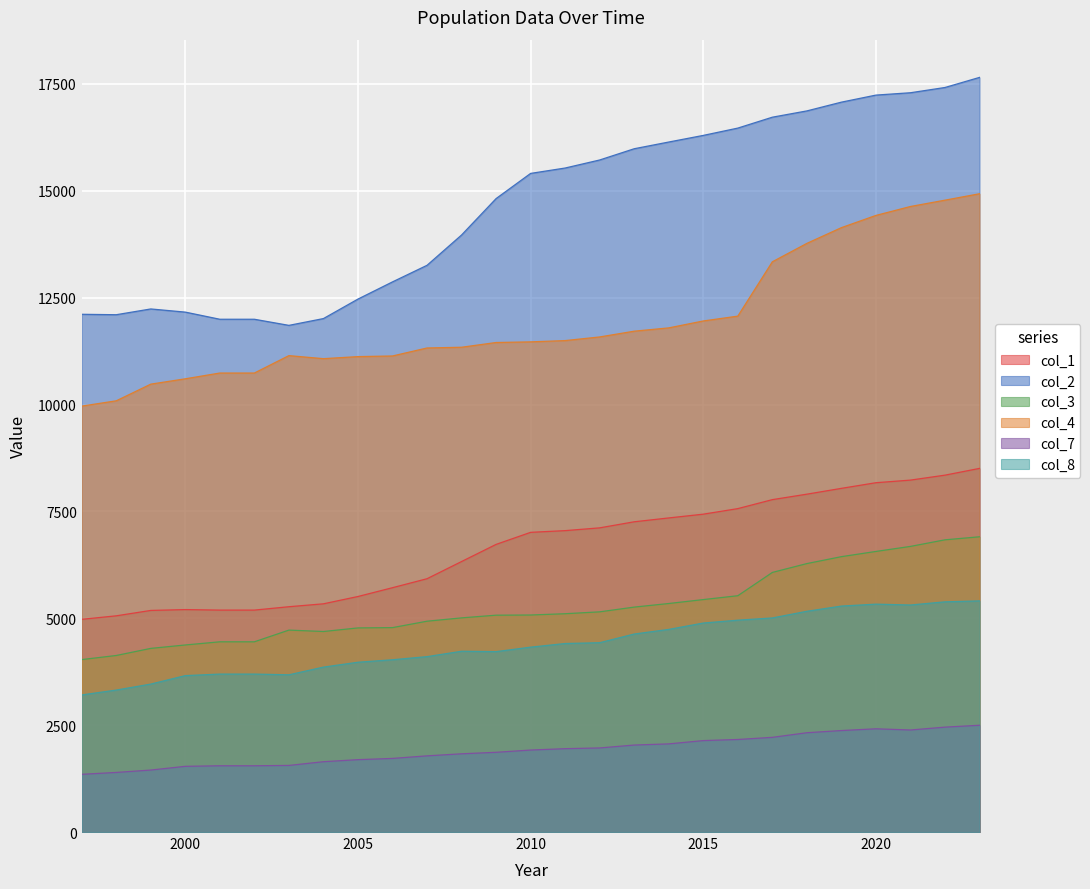

Which category has the lowest value across all series?

1997